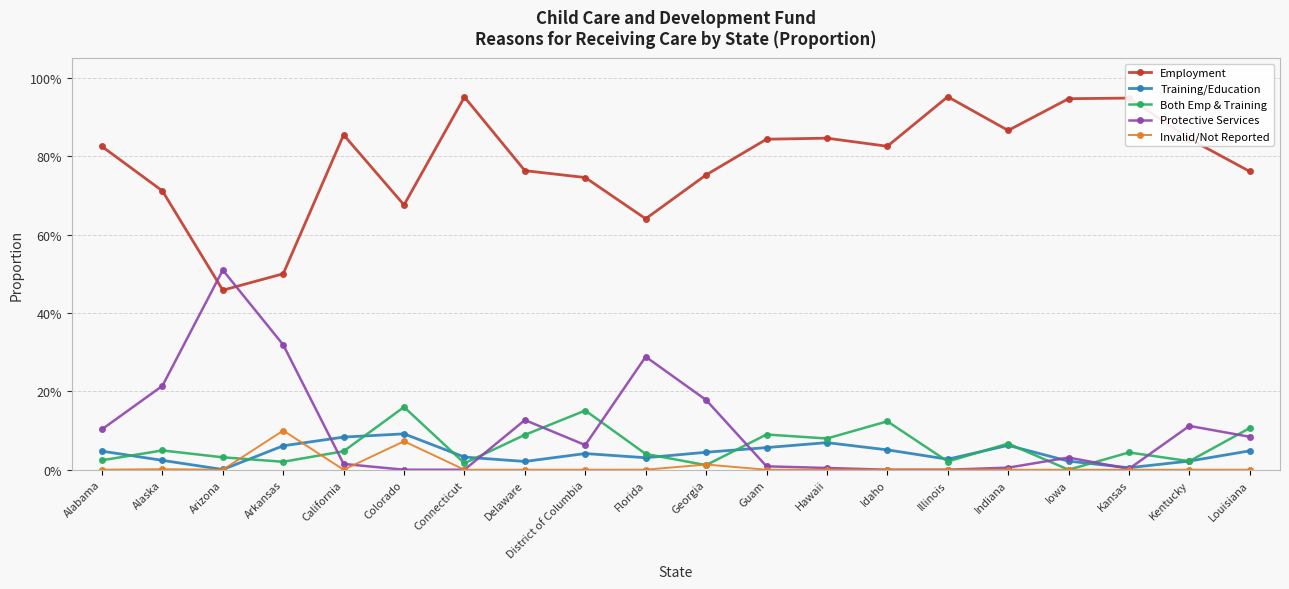

What is the label of the 9th point from the right?

Guam